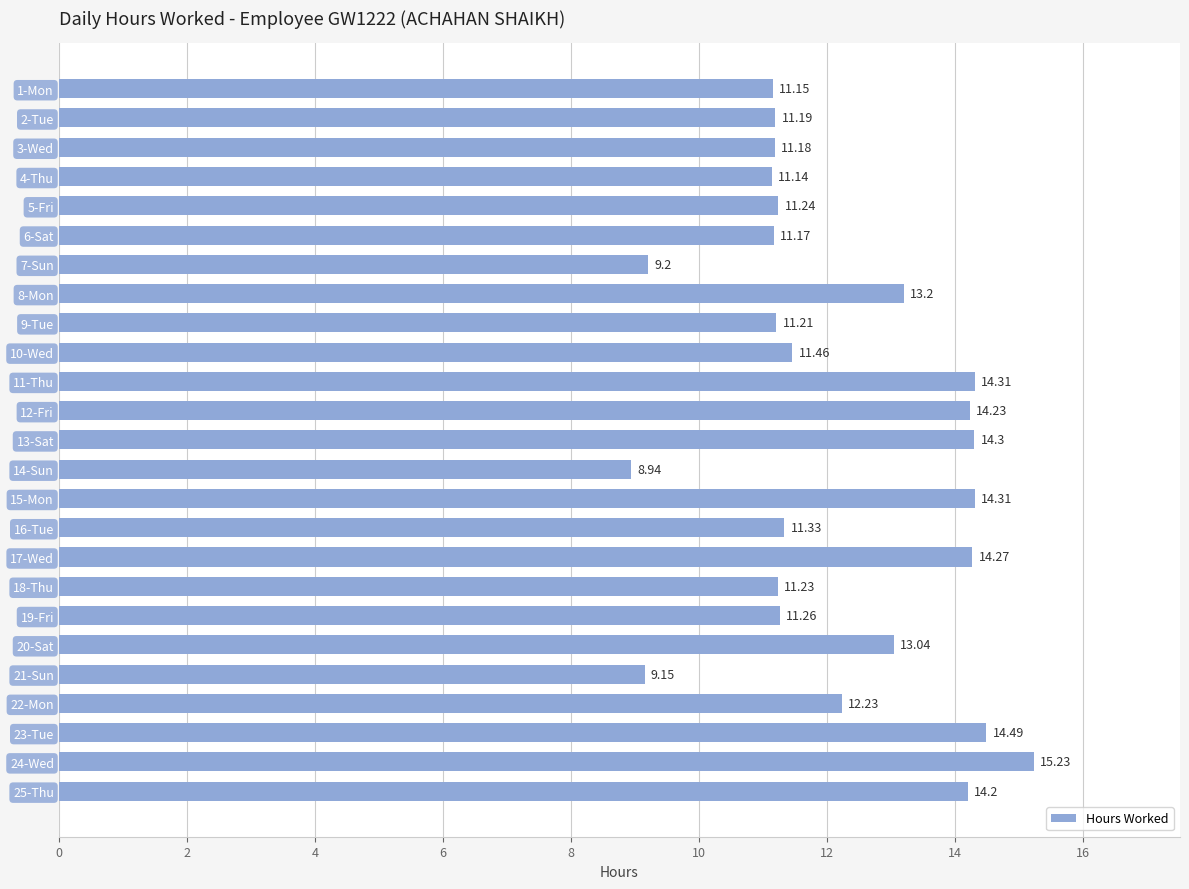

Approximately how many times larger is the value at 13-Sat compared to 17-Wed?

1.0